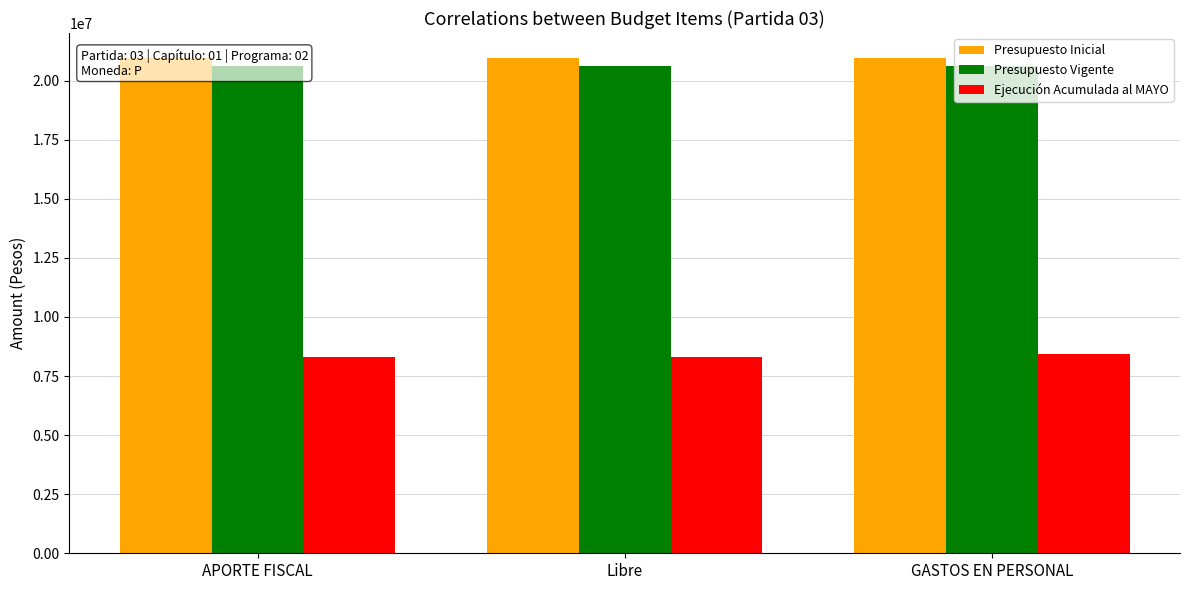

What is the label of the 3rd bar from the left?

GASTOS EN PERSONAL